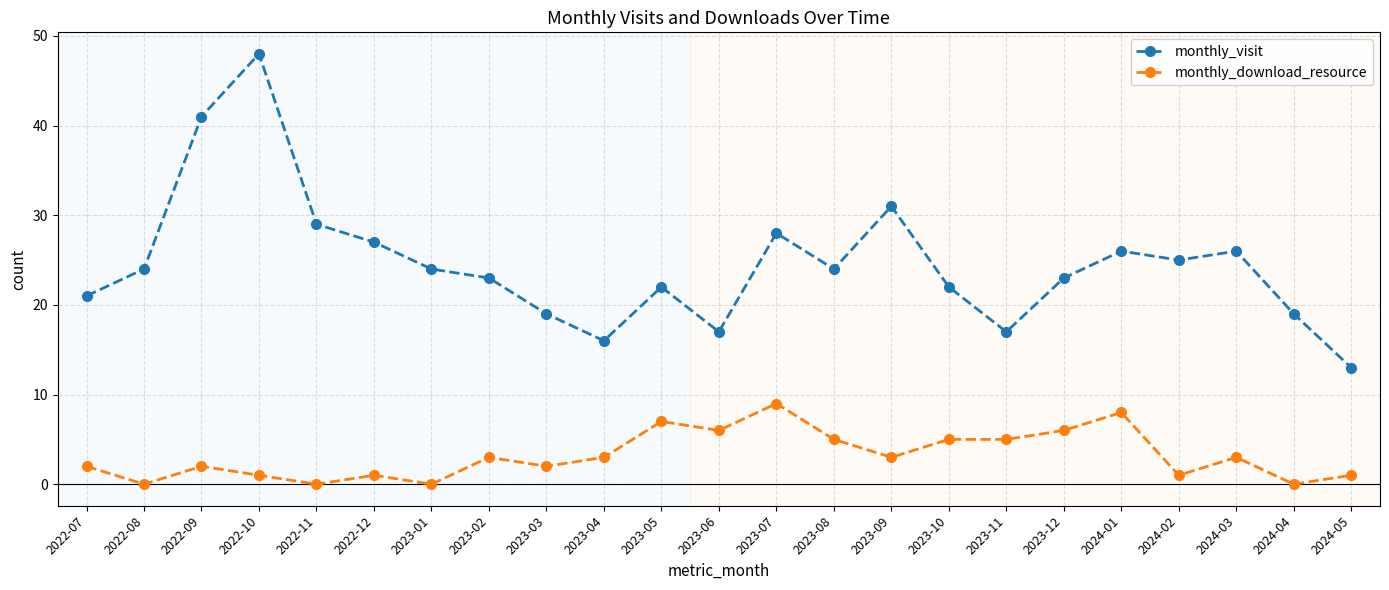

At which category does monthly_download_resource reach its first local valley?

2022-08